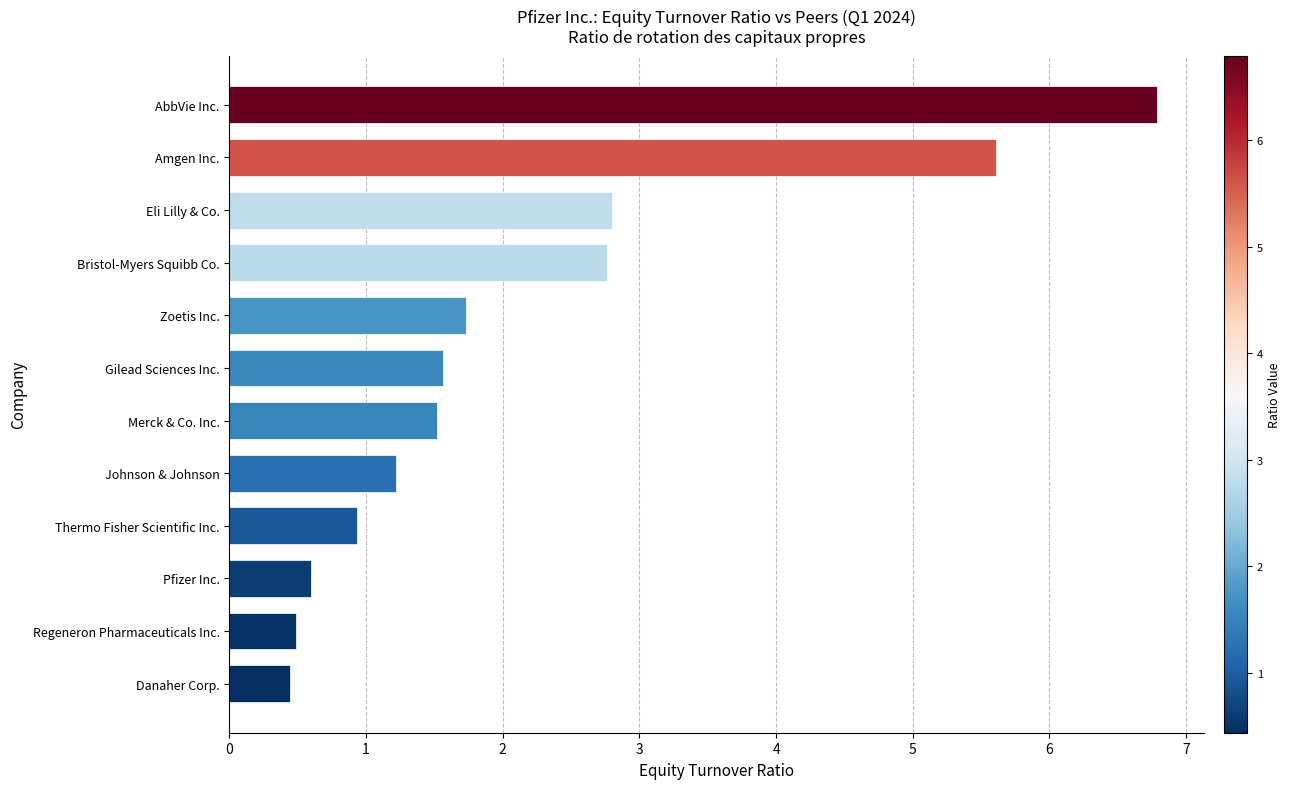

What is the ratio of the value at Regeneron Pharmaceuticals Inc. to the value at Gilead Sciences Inc.?

0.3